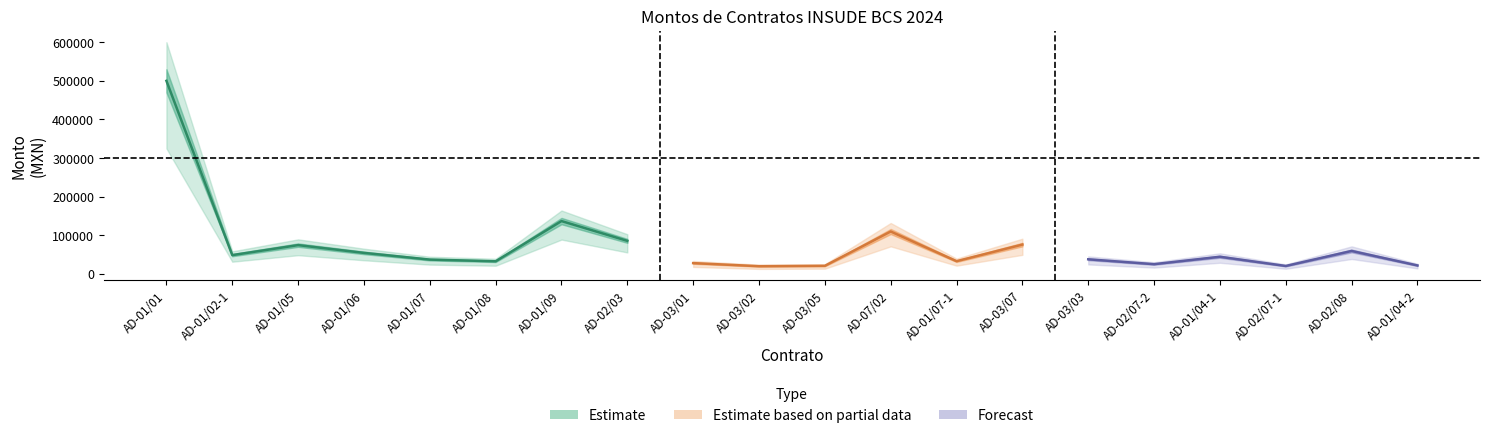

List the labels in order of Monto Entregado value, smallest first.

AD-03/02, AD-02/07-1, AD-03/05, AD-01/04-2, AD-02/07-2, AD-03/01, AD-01/08, AD-01/07-1, AD-01/07, AD-03/03, AD-01/04-1, AD-01/02-1, AD-01/06, AD-02/08, AD-01/05, AD-03/07, AD-02/03, AD-07/02, AD-01/09, AD-01/01